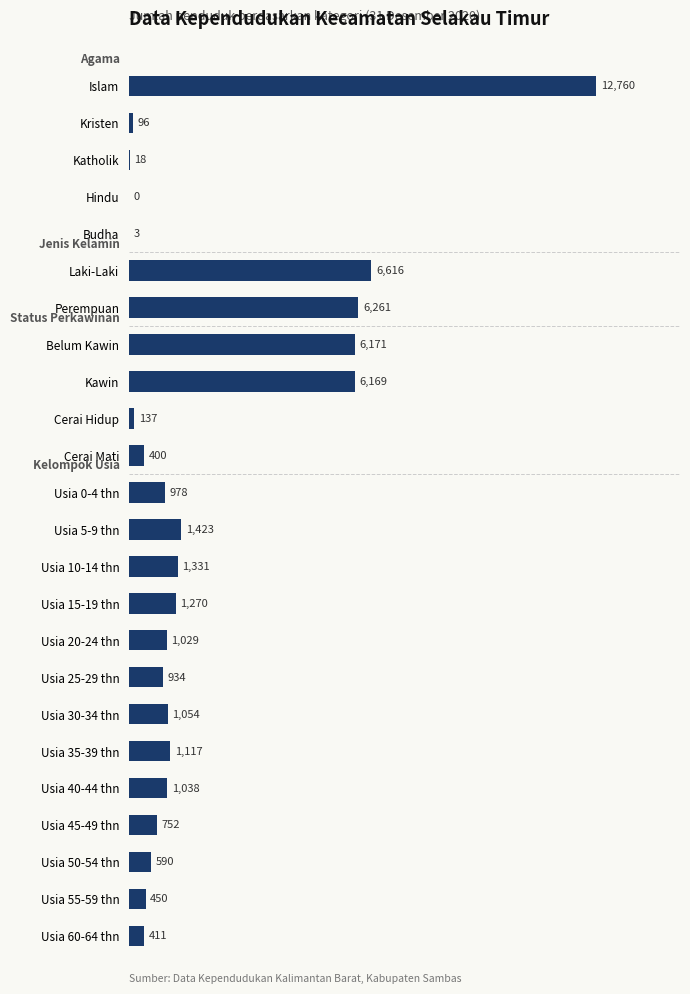

What is the sum of all values?

51008